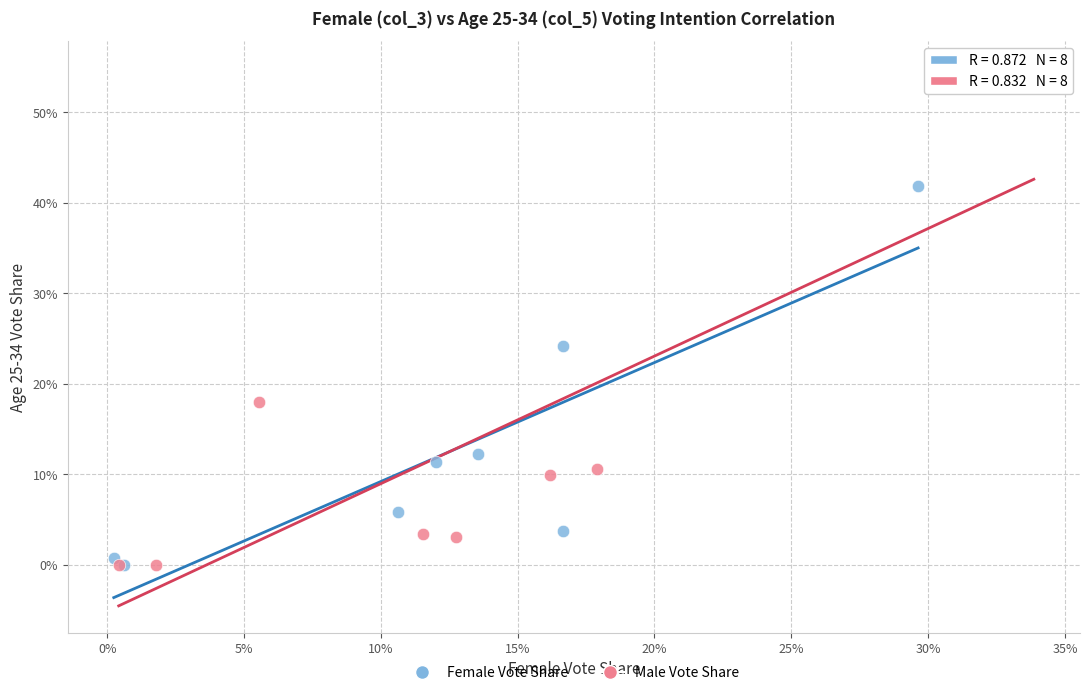

Which series reaches the maximum Y coordinate?

Male Vote Share